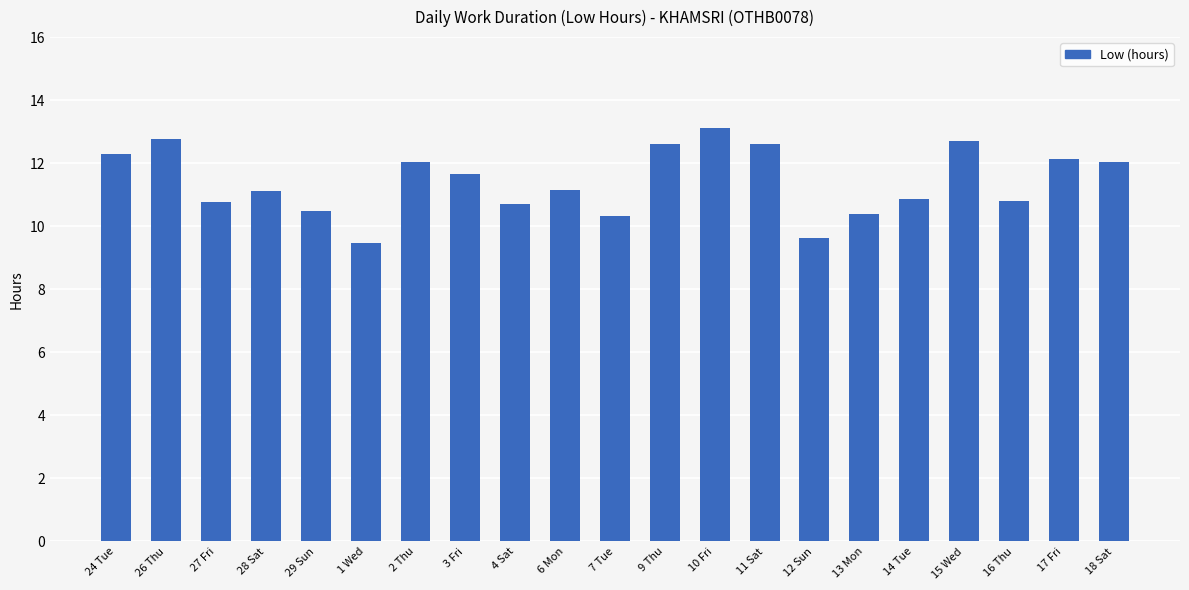

Read the value at 26 Thu.

12.8